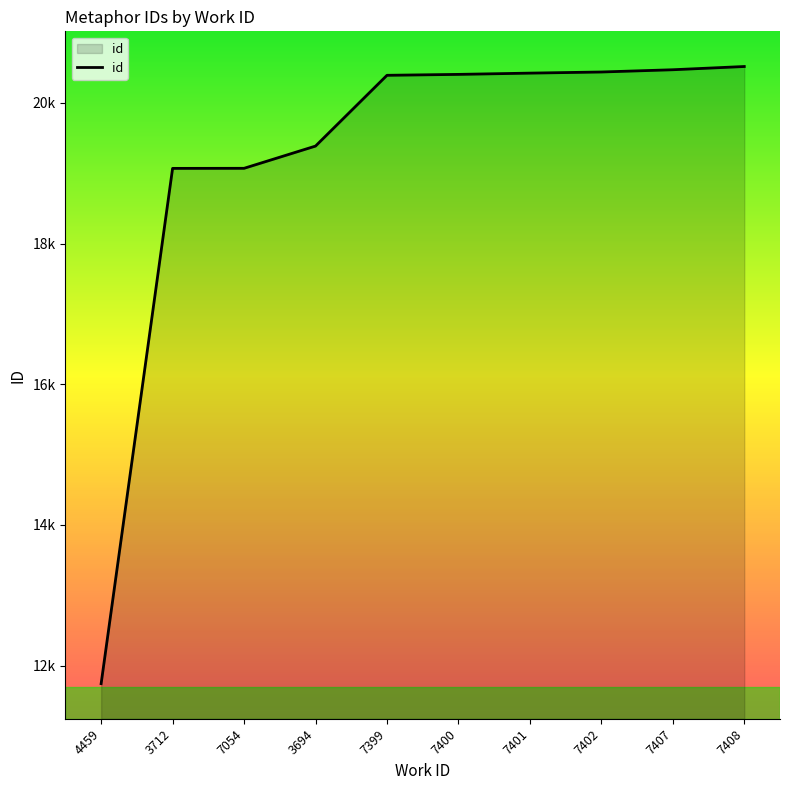

Where is the data nearest to the value 16130?

3712